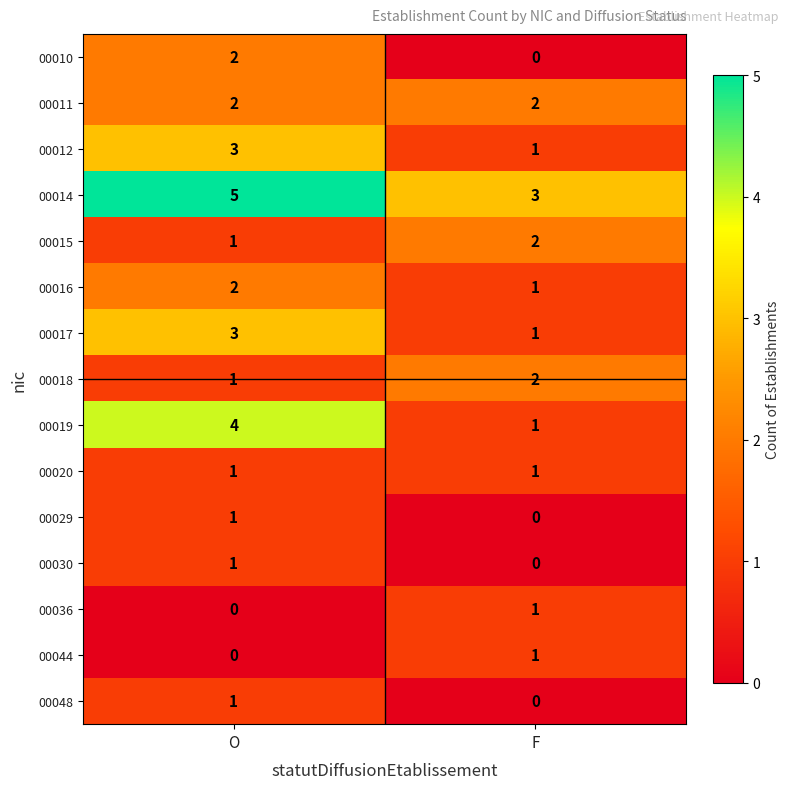

The 00016 series shows 3 at O. True or false?

False